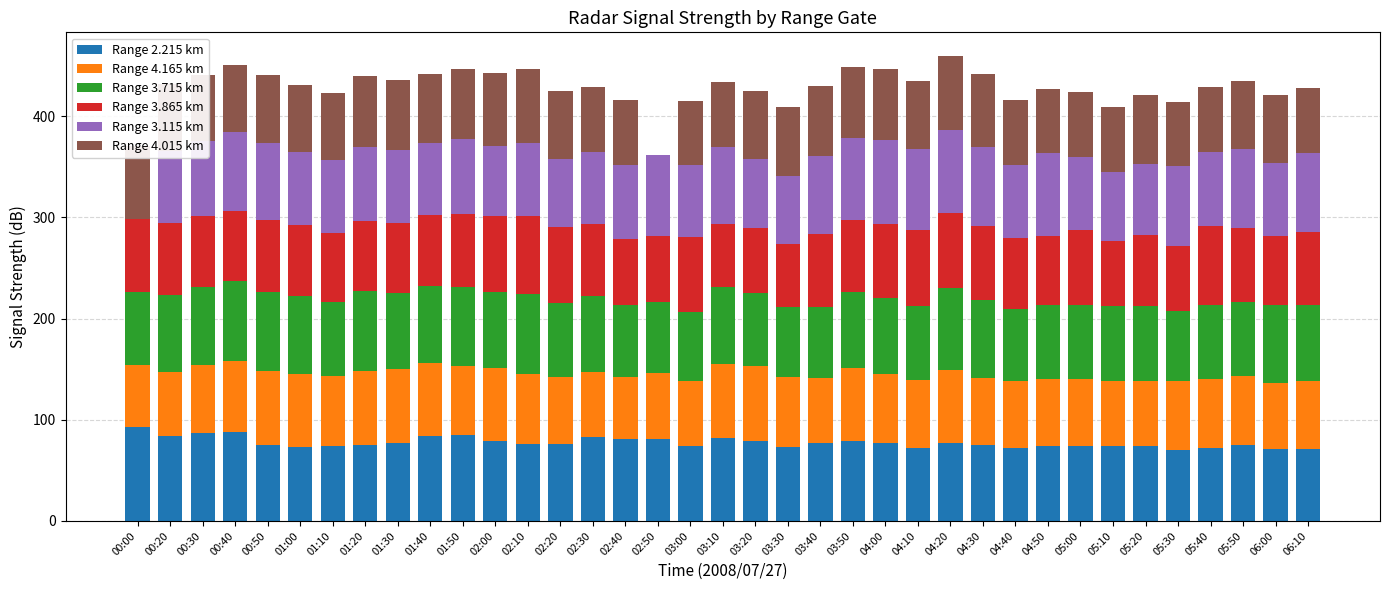

What is the total value across all series at 04:50?

427.1